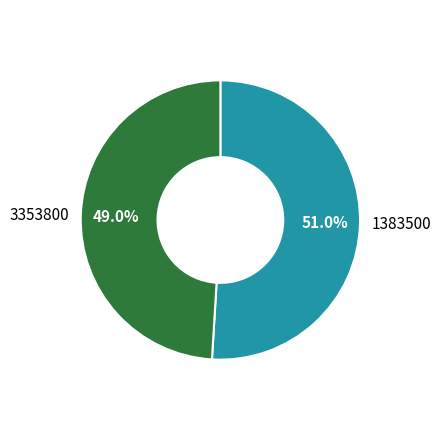

Which has a higher value, 1383500 or 3353800?

1383500